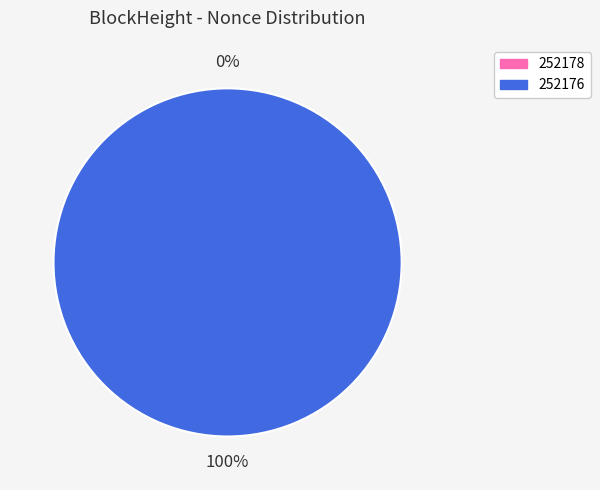

To the nearest percent, what is the combined percentage of 252178 and 252176?

100%